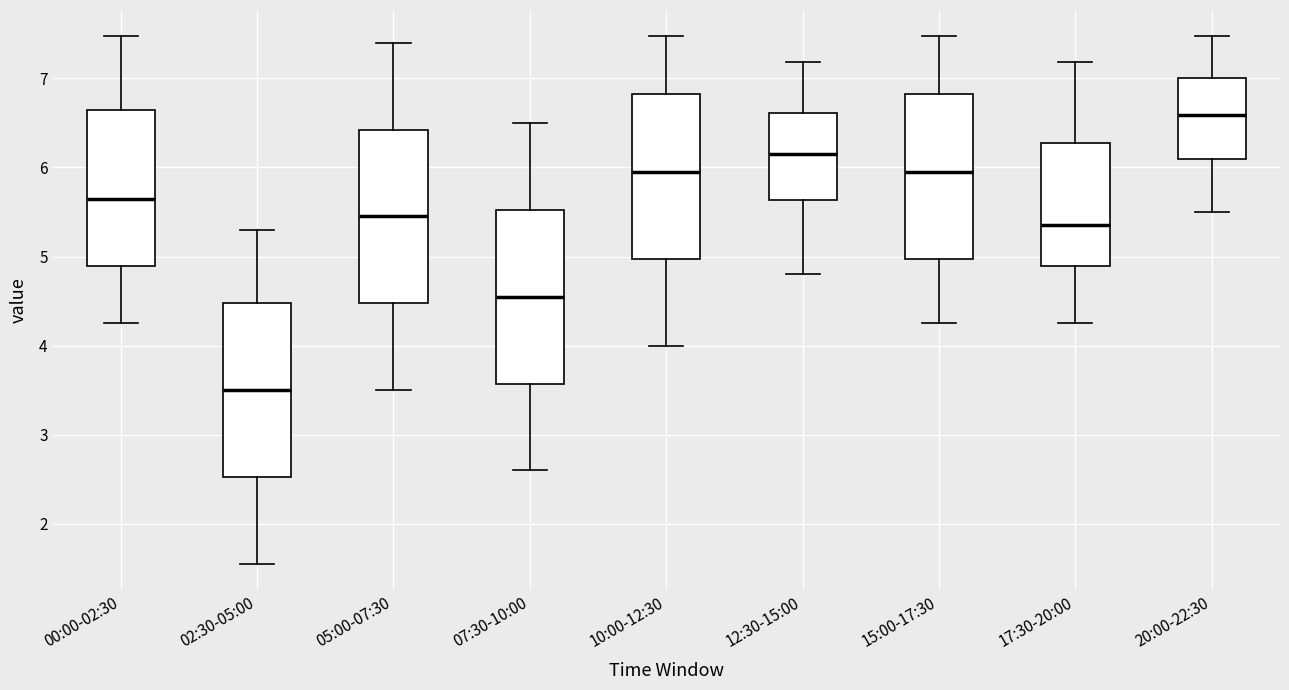

Where is the upper edge of the box for 15:00-17:30 on the y-axis? The values are not printed on the chart, so give them approximately, as read against the axis.

6.8